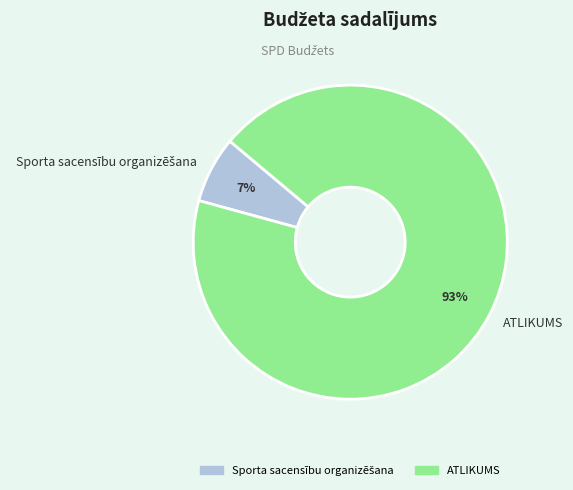

Is it true that ATLIKUMS is 93% of the pie?

True